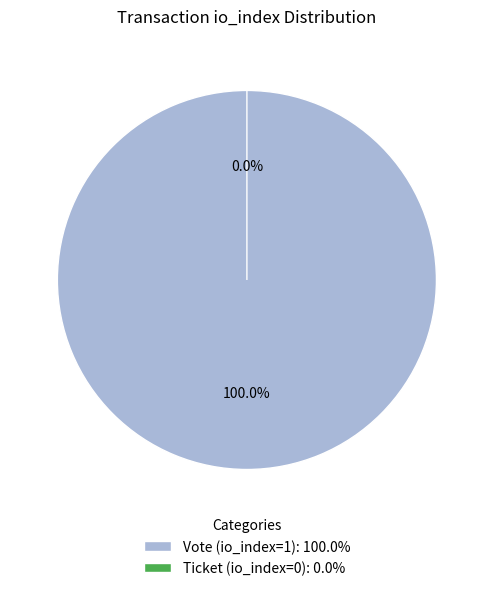

Is it true that Ticket (io_index=0) is 5% of the pie?

False